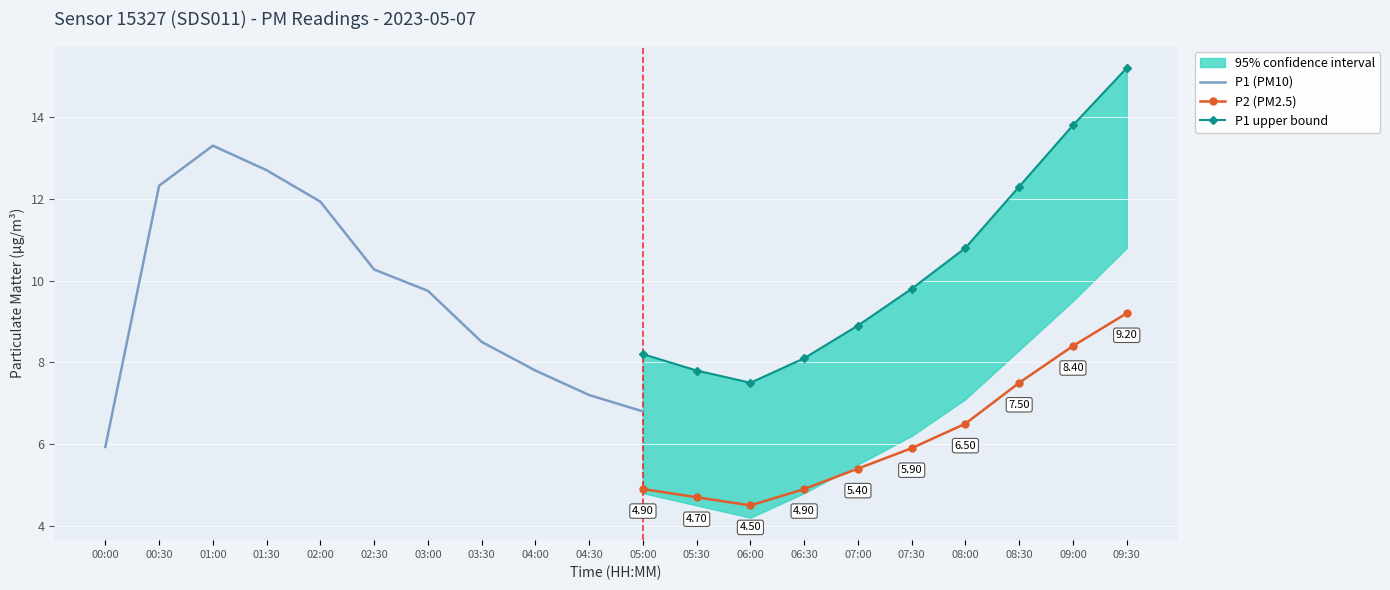

True or false: P2 (PM2.5) has more than 2 points higher than both neighbors.

False